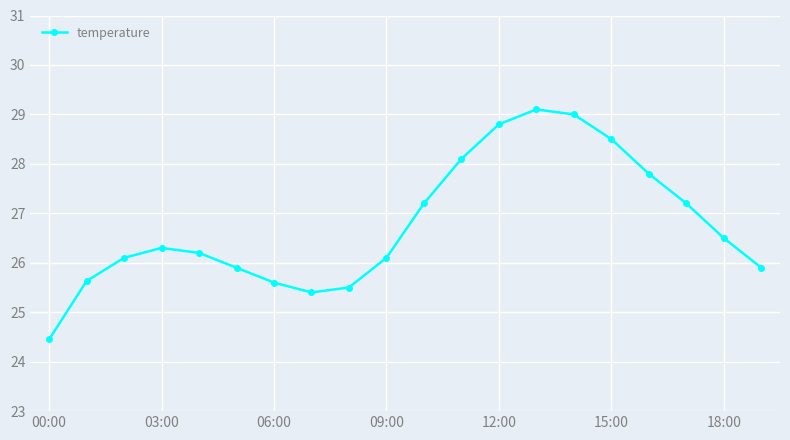

What is the difference between the maximum and second lowest values?

3.7